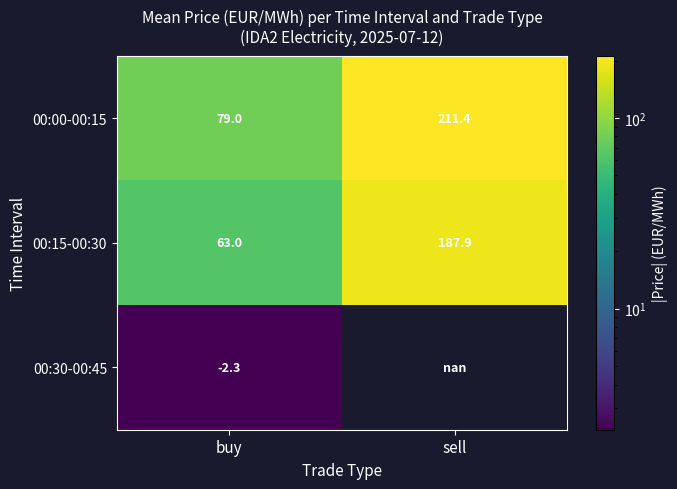

The value of 00:15-00:30 at sell is 42.6. True or false?

False